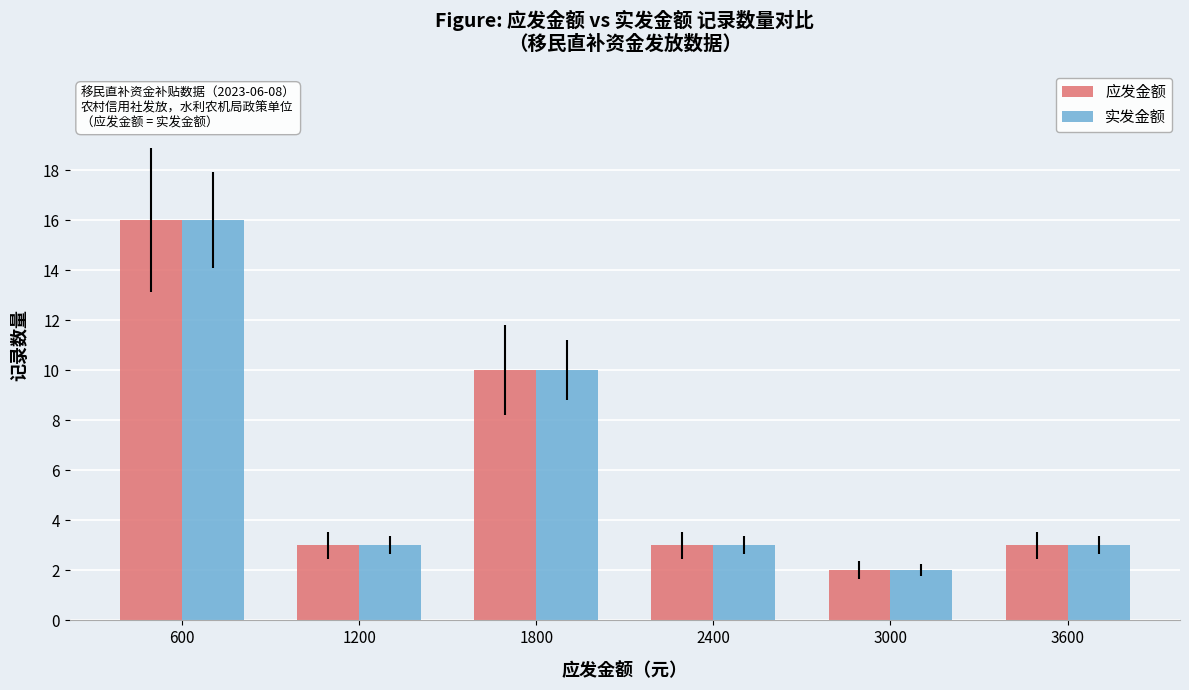

Which label corresponds to the largest value in the chart?

600